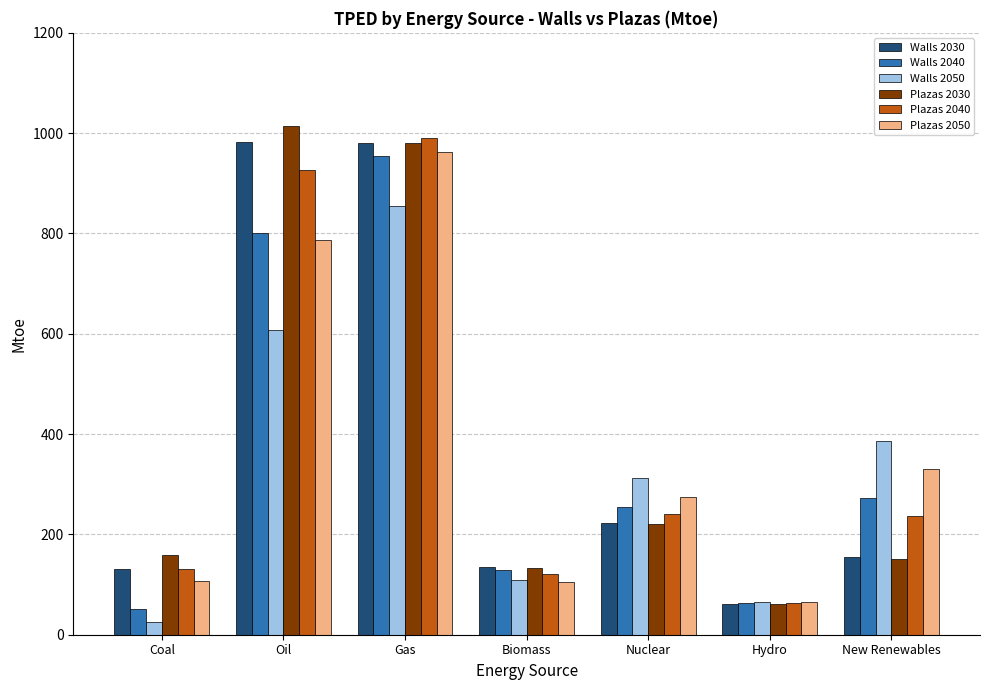

True or false: Plazas 2030 has a value of 159.6 at Coal.

True